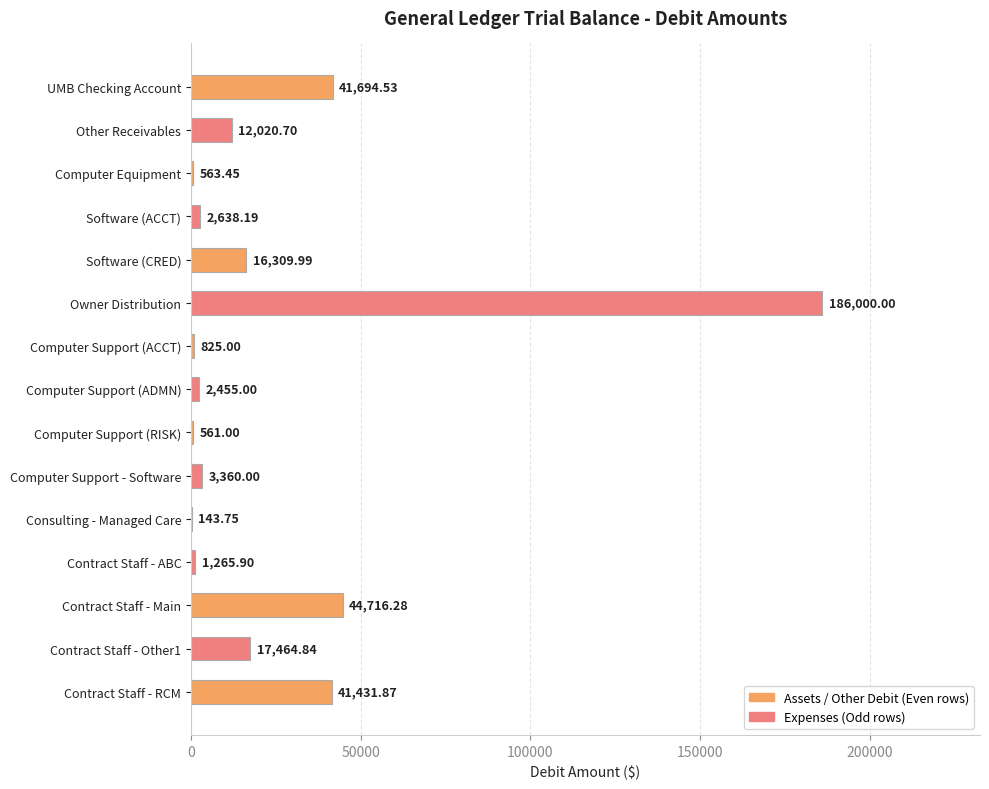

At which category does the chart reach its peak across all series?

Owner Distribution